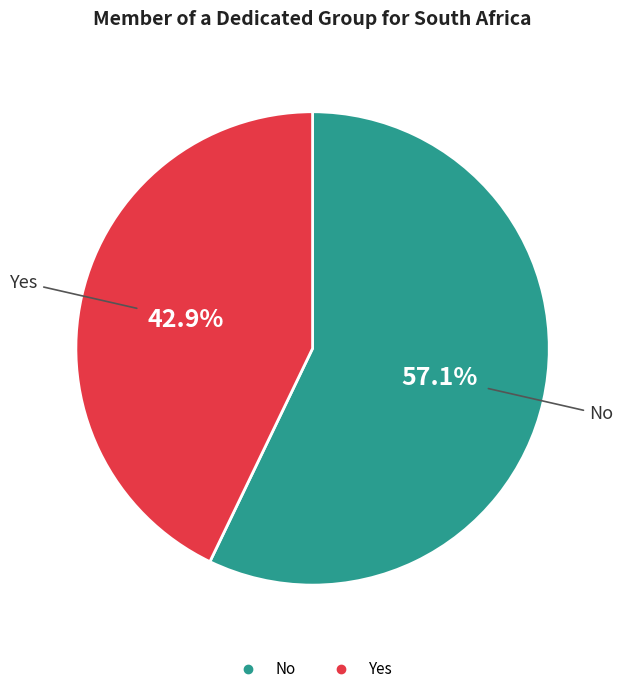

To the nearest percent, what percentage of the pie is Yes?

43%